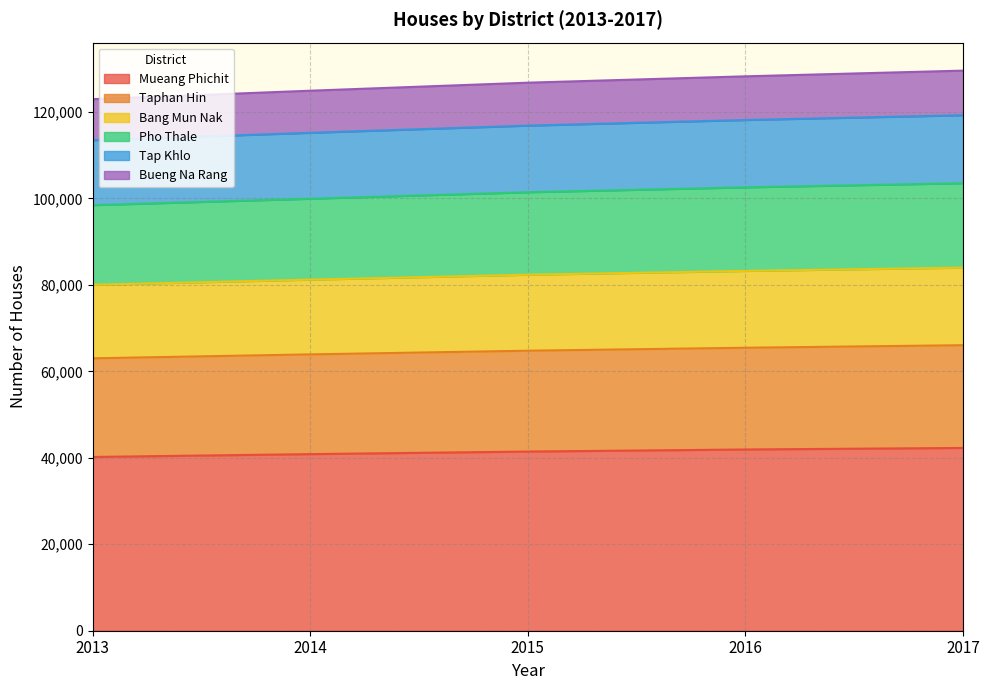

Rank the categories by Mueang Phichit value from highest to lowest.

2017, 2016, 2015, 2014, 2013